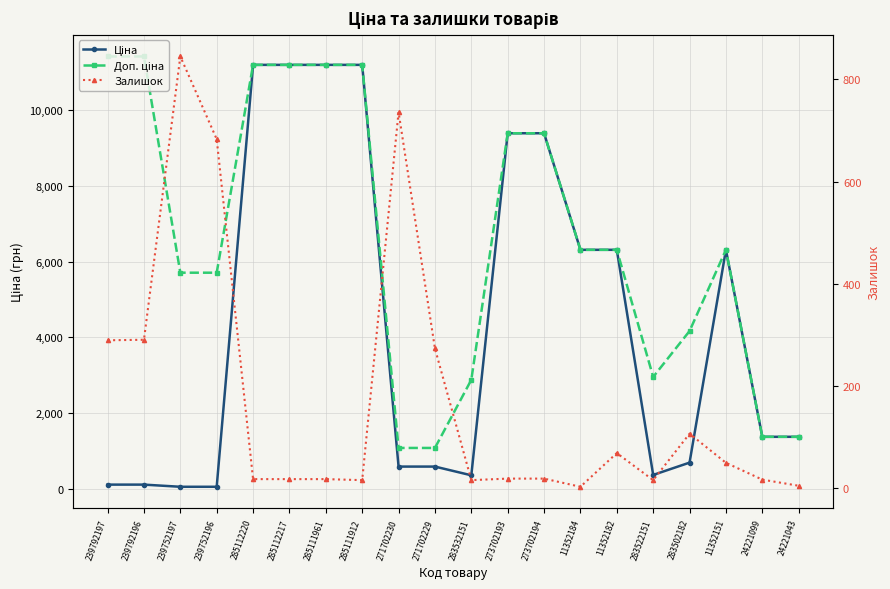

What is the label of the 4th point from the right?

283502182